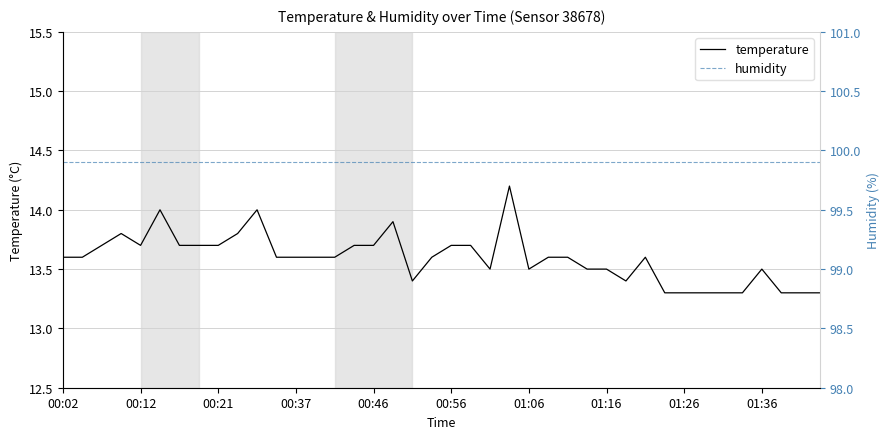

What are all the series names shown in the legend?

temperature, humidity